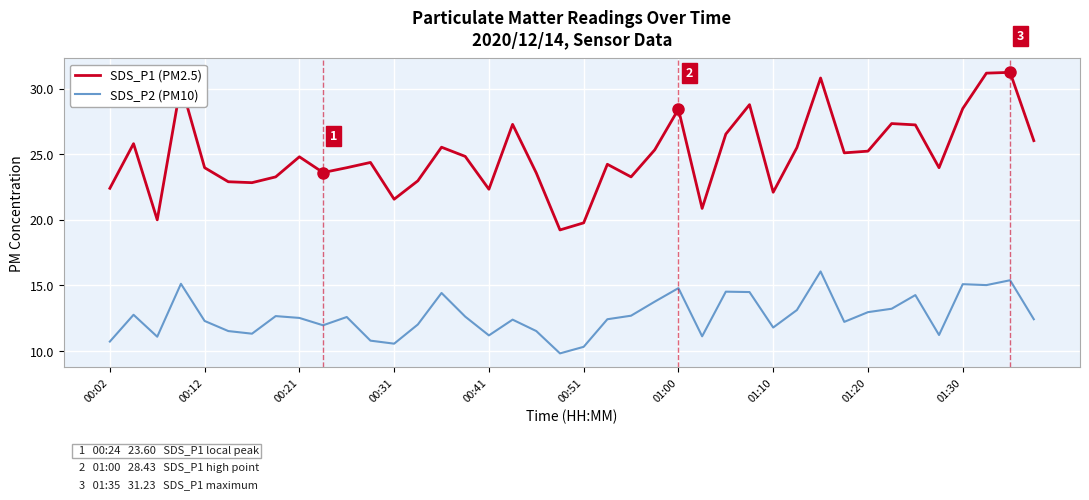

Which series has the largest total across all categories?

SDS_P1 (PM2.5)